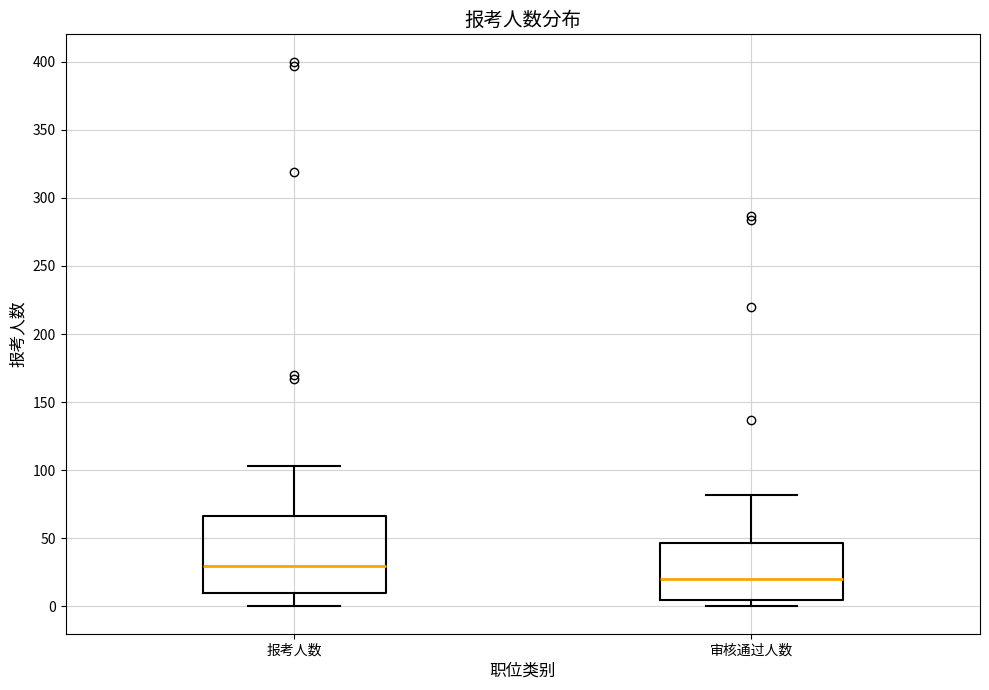

Which box has the lowest median line?

审核通过人数